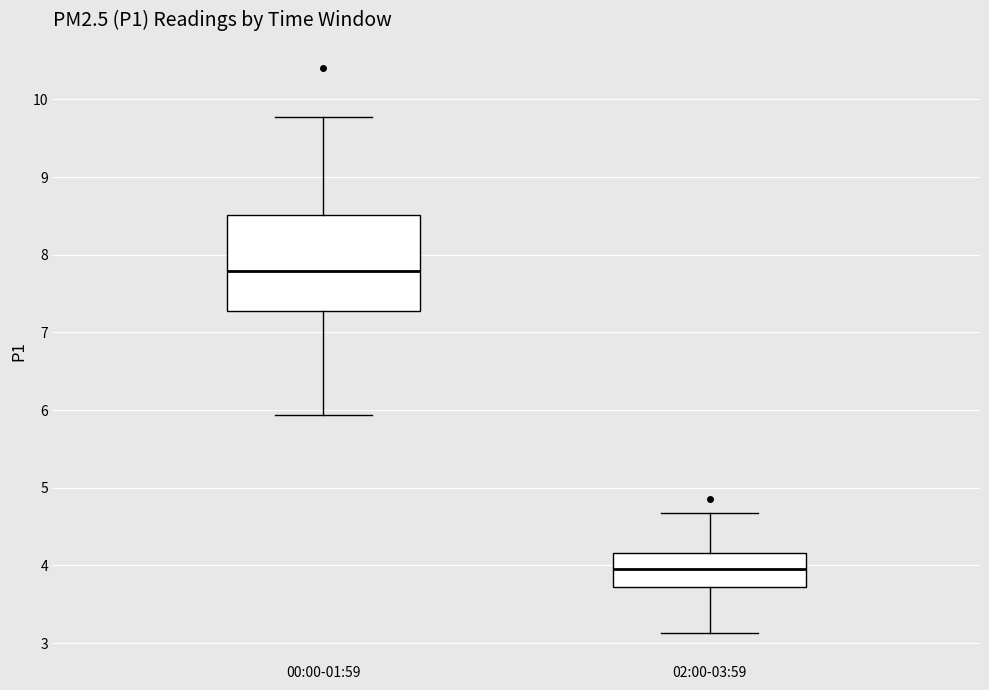

Reading left to right, transcribe this box plot: for each box, give where its median line is, the range the box spans, and where its two whiskers end, as read against the y-axis. The values are not printed on the chart, so give them approximately, as read against the axis.

00:00-01:59: median 7.8, box 7.3 to 8.5, whiskers 5.9 to 9.8
02:00-03:59: median 4.0, box 3.7 to 4.2, whiskers 3.1 to 4.7